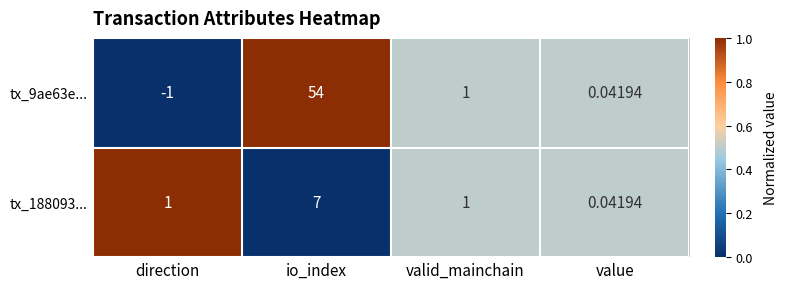

At which label does tx_9ae63e... reach its peak?

io_index